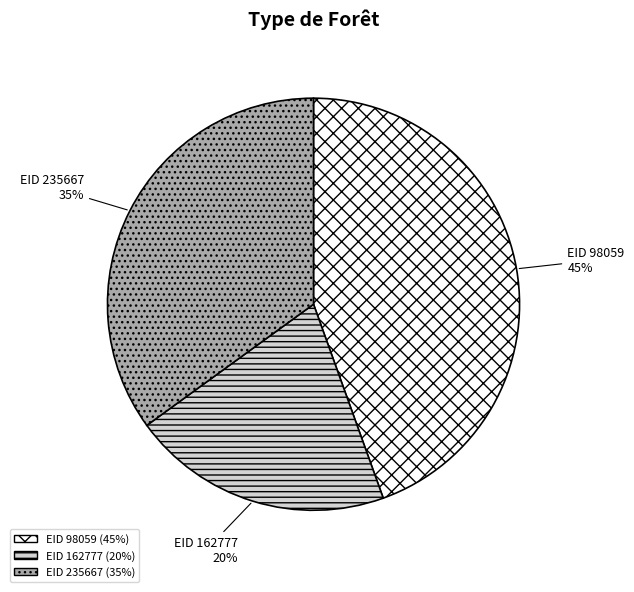

To the nearest percent, what is the difference between the EID 235667 and EID 98059 slice percentages?

10%